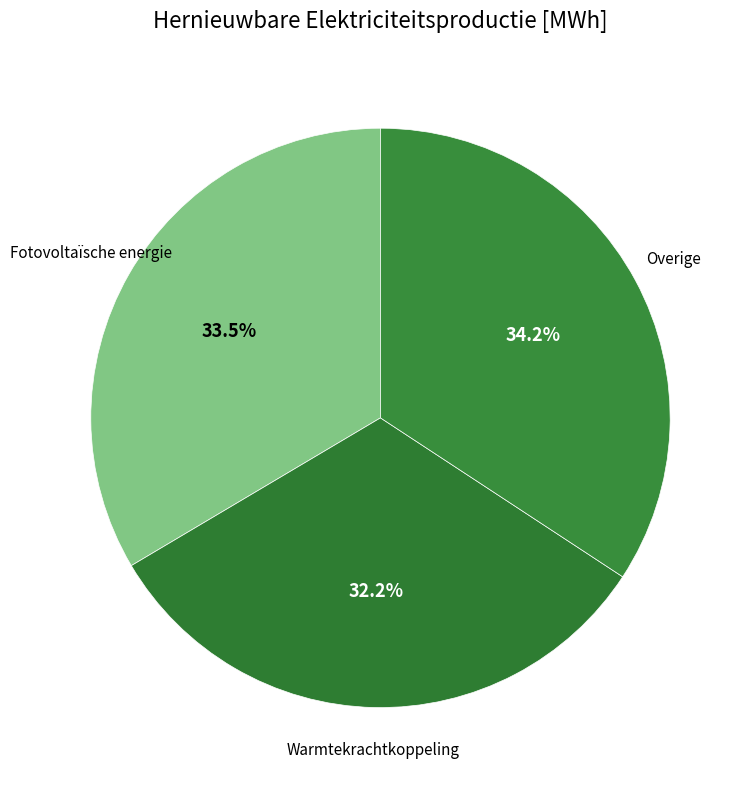

How many segments does this pie chart have?

3